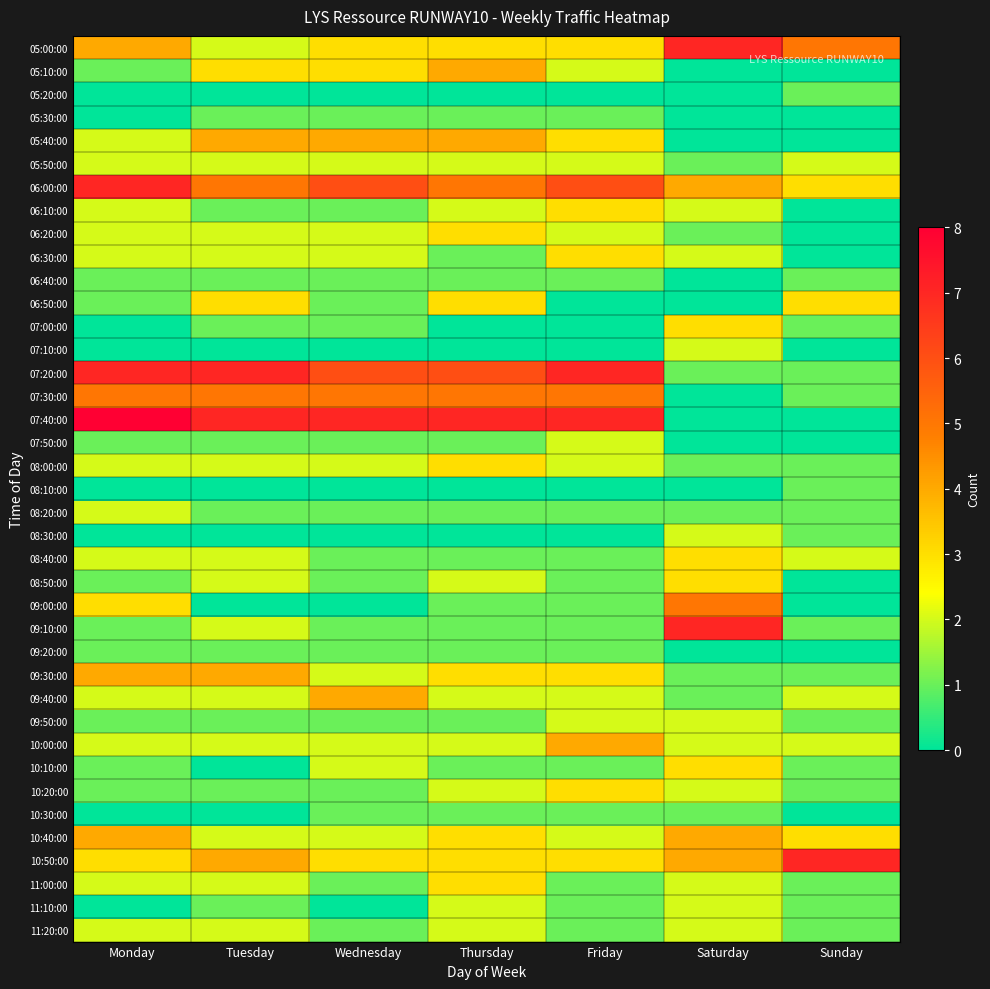

List the series in order of their peak value, lowest first.

05:20:00, 05:30:00, 06:40:00, 08:10:00, 09:20:00, 10:30:00, 05:50:00, 07:10:00, 07:50:00, 08:20:00, 08:30:00, 09:50:00, 11:10:00, 11:20:00, 06:10:00, 06:20:00, 06:30:00, 06:50:00, 07:00:00, 08:00:00, 08:40:00, 08:50:00, 10:10:00, 10:20:00, 11:00:00, 05:10:00, 05:40:00, 09:30:00, 09:40:00, 10:00:00, 10:40:00, 07:30:00, 09:00:00, 05:00:00, 06:00:00, 07:20:00, 09:10:00, 10:50:00, 07:40:00